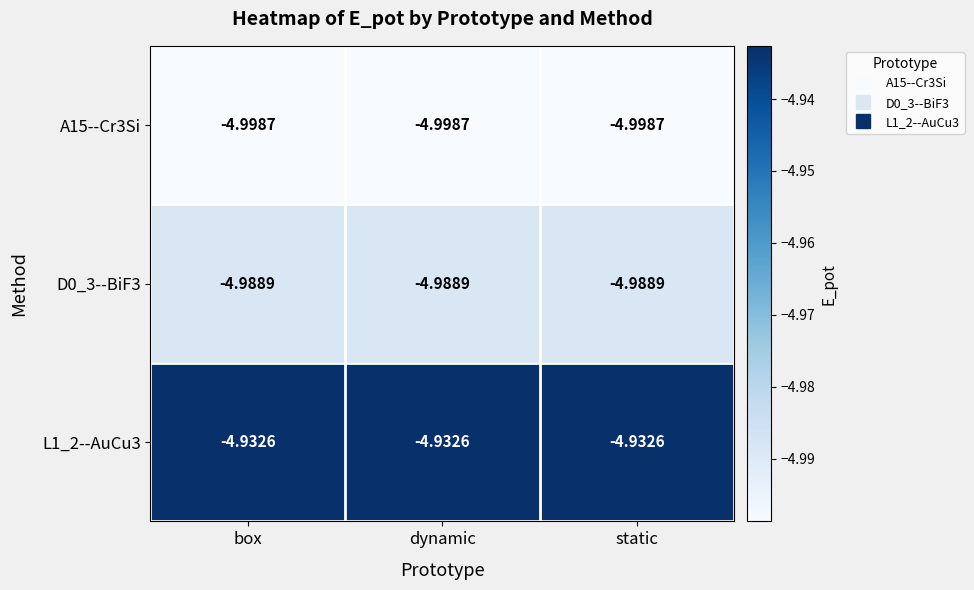

Is the value of A15--Cr3Si at box greater than the value of L1_2--AuCu3 at box?

No